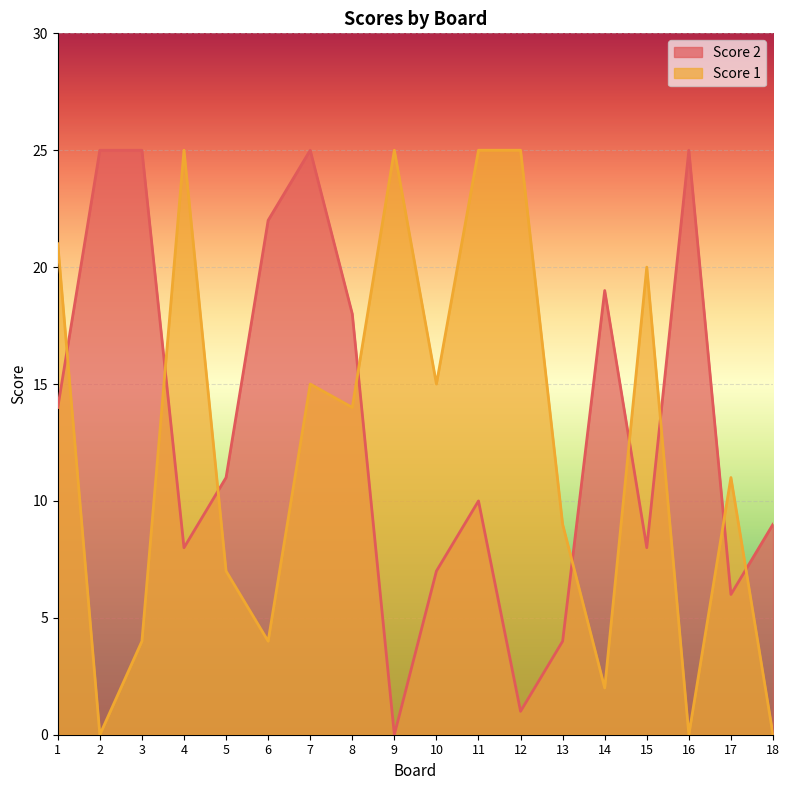

What is the greatest value displayed?

25